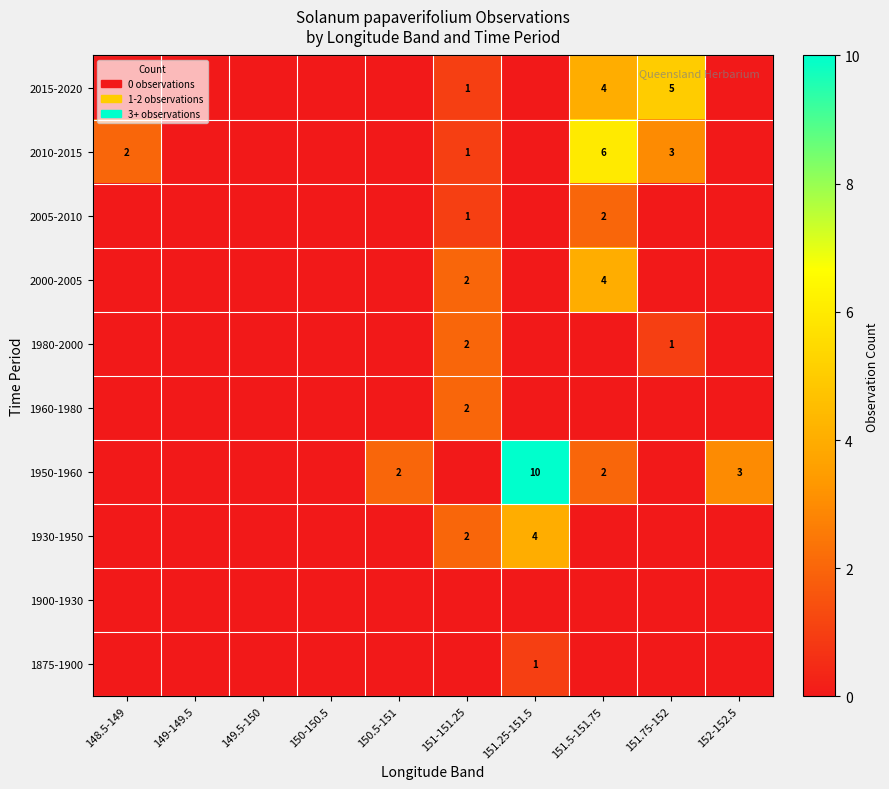

What is the sum of the 2005-2010 values at 151-151.25 and 151.5-151.75?

3